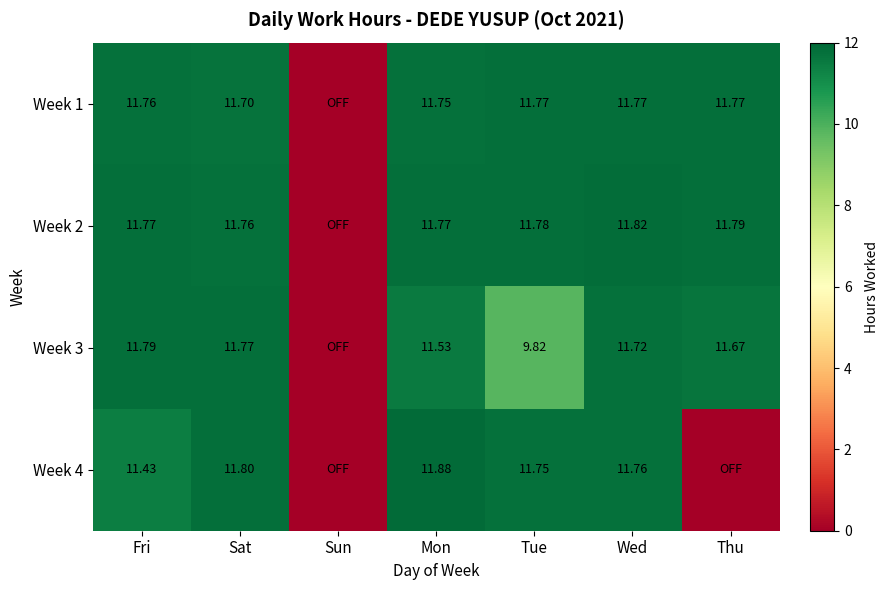

Is the value of Week 2 at Tue greater than the value of Week 4 at Sat?

No